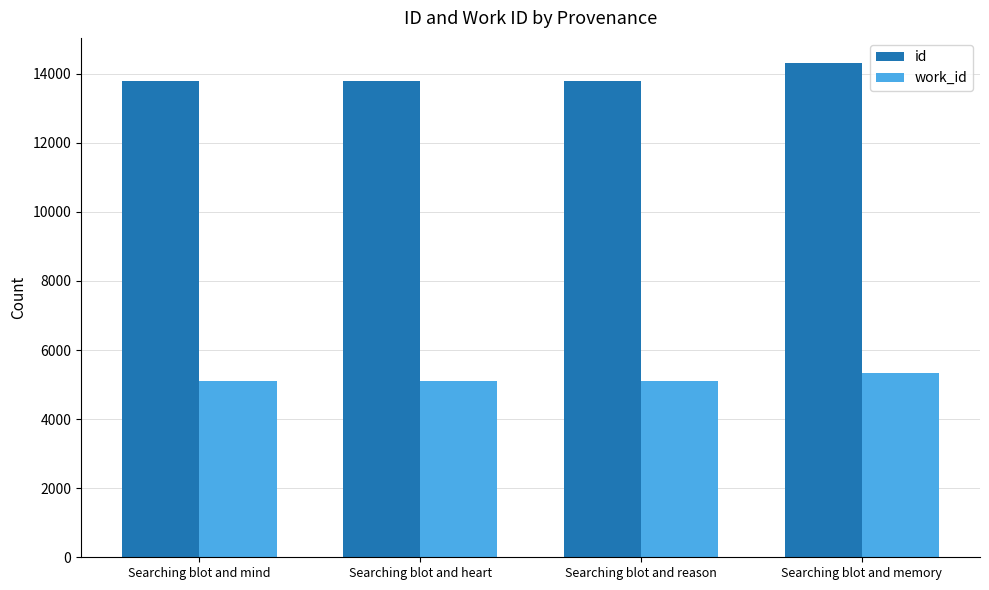

What is the lowest value of the work_id series?

5094